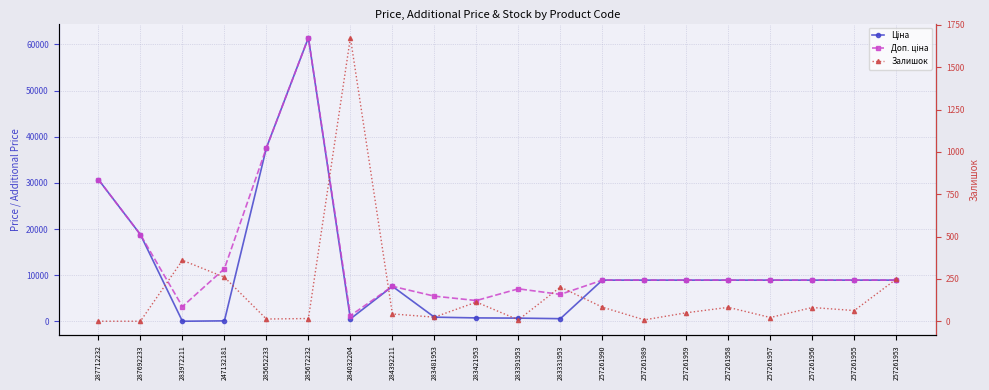

True or false: Ціна and Доп. ціна cross at least once.

False